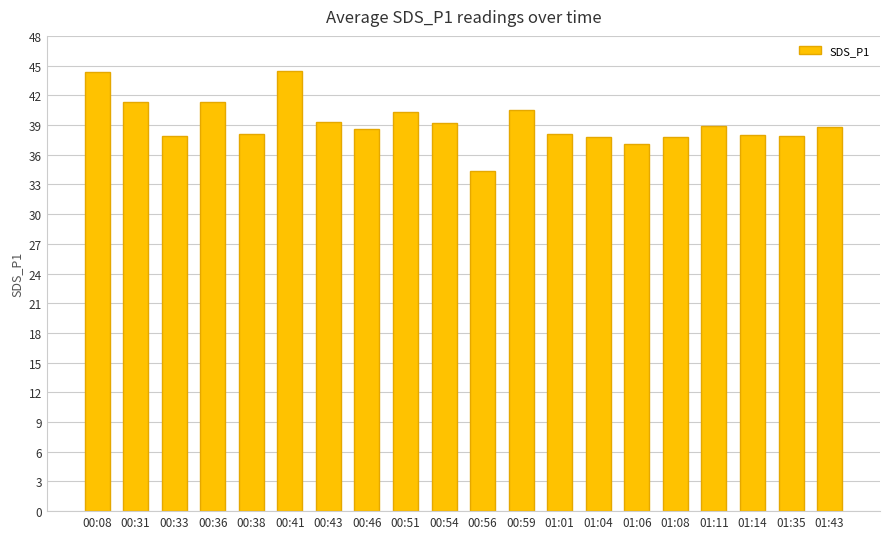

What is the difference between the maximum and minimum values?

10.0